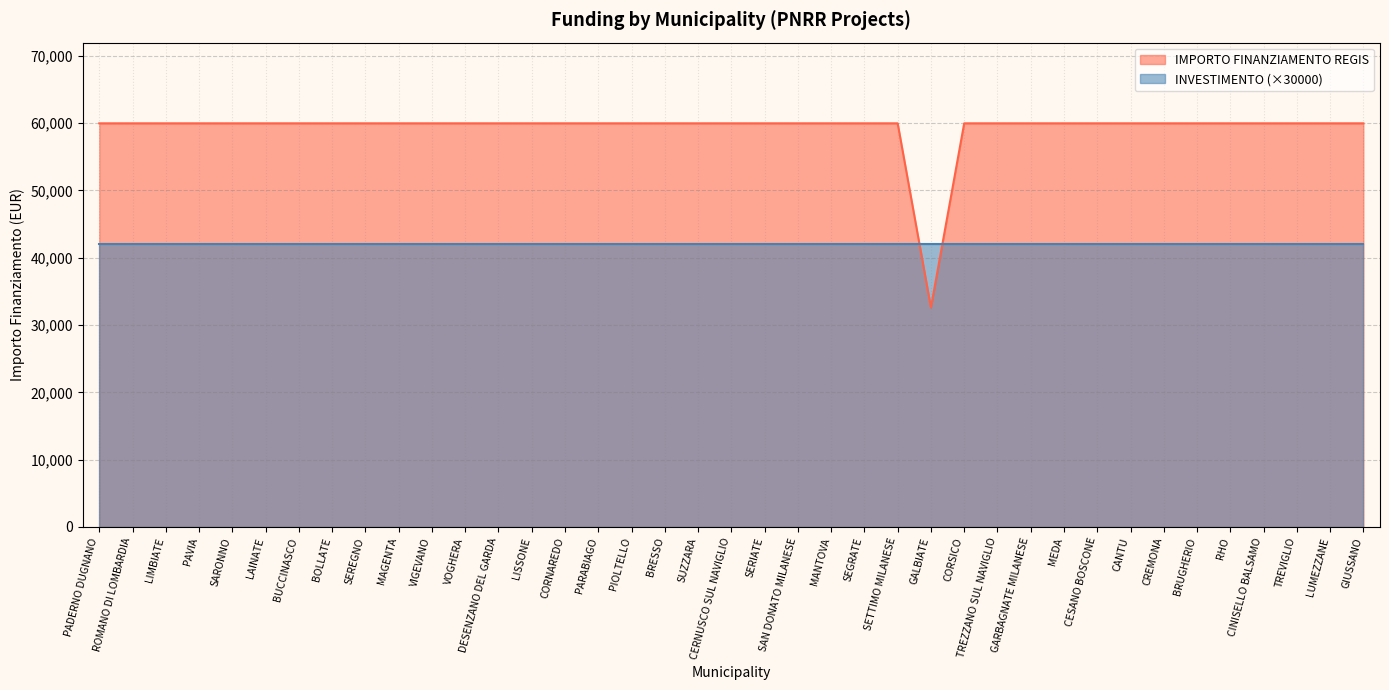

Which category has the highest value across all series?

PADERNO DUGNANO